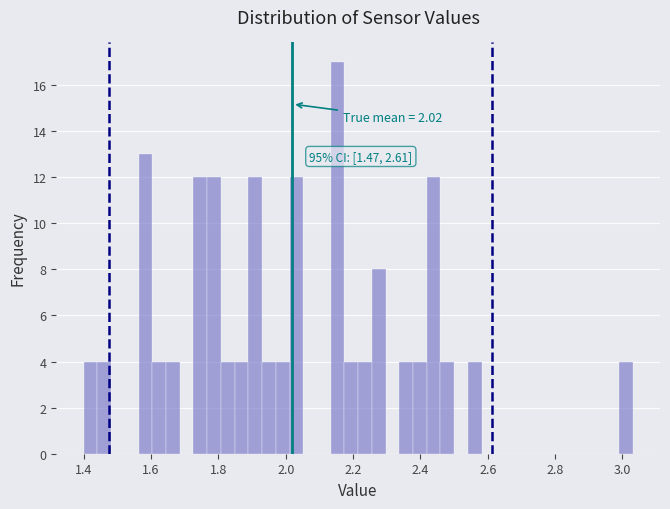

Around what value on the x-axis is the tallest bar? Give the approximate position of its centre, as read against the axis.

2.16